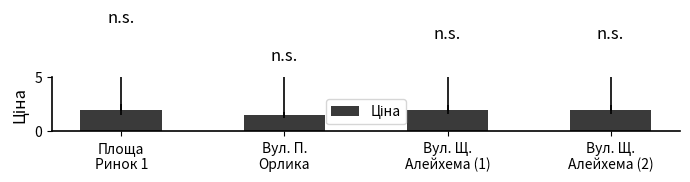

True or false: the data shows 2.0 at Вул. Щ.
Алейхема (2).

True